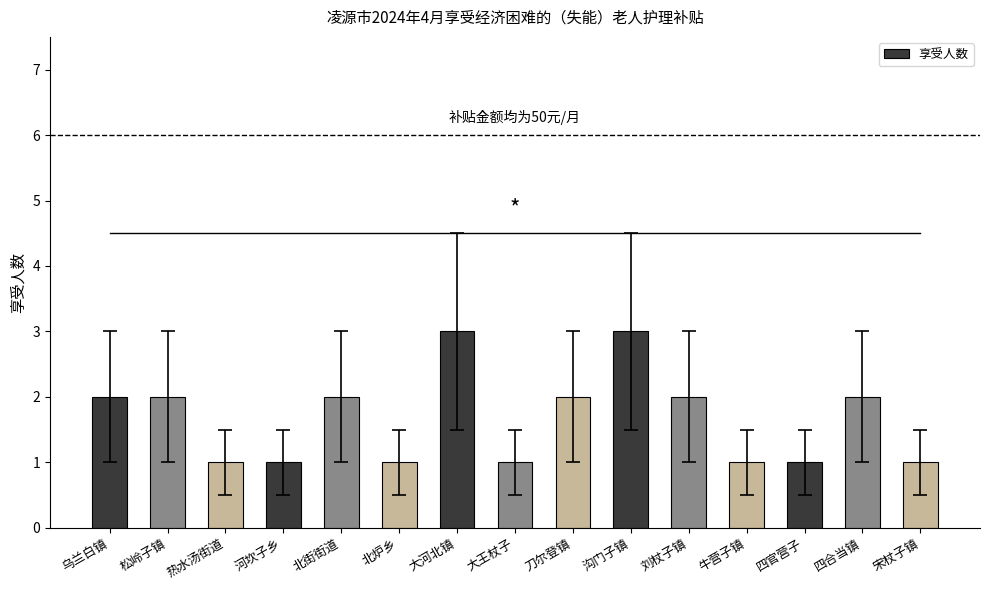

Which has a higher value, 四合当镇 or 大河北镇?

大河北镇